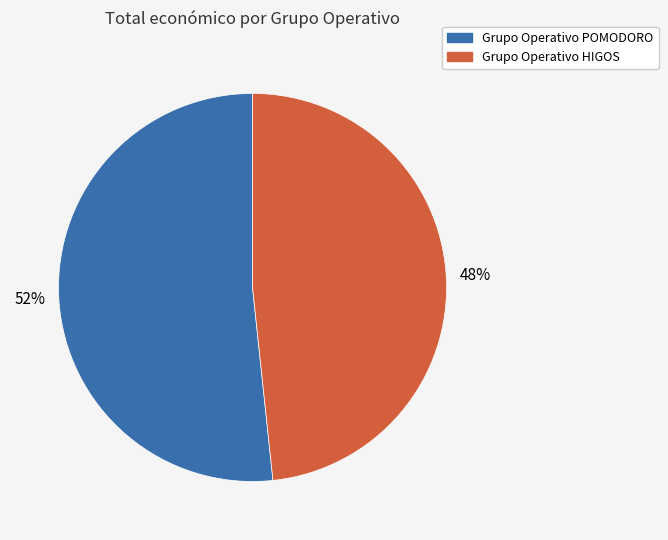

What is the ratio of the value at Grupo Operativo HIGOS to the value at Grupo Operativo POMODORO?

0.9